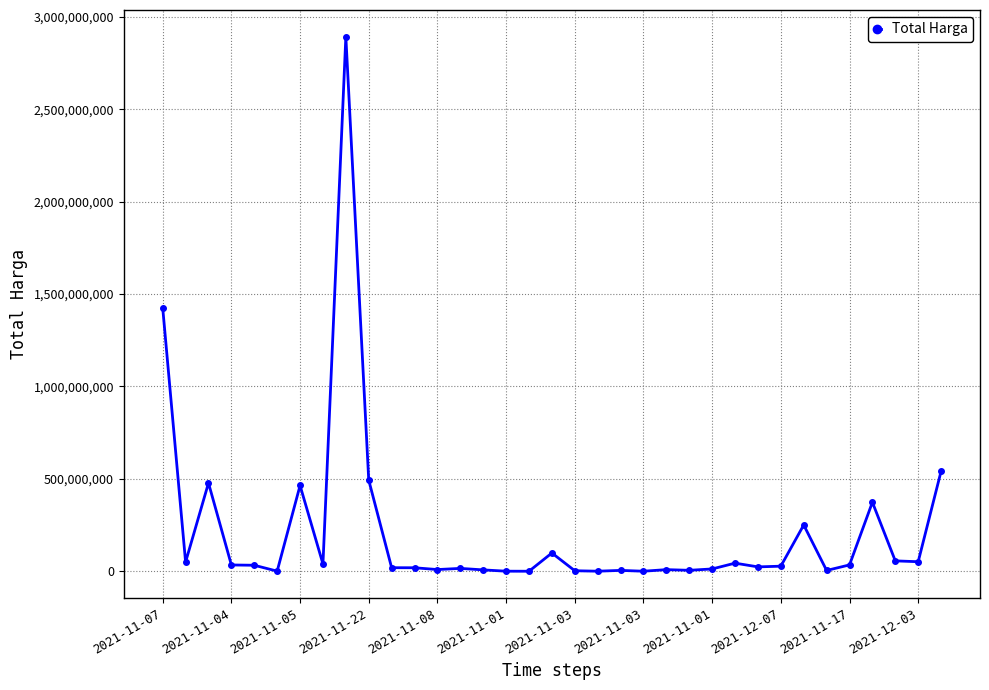

Count the number of categories in the chart.

35